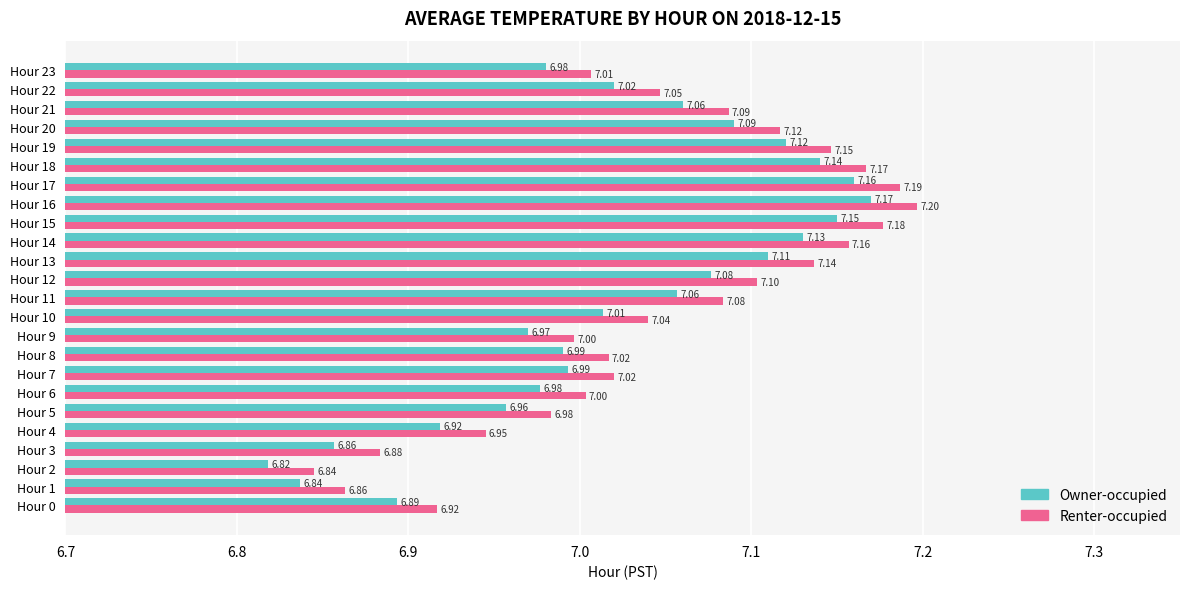

Which series changed the most between Hour 10 and Hour 11?

Owner-occupied